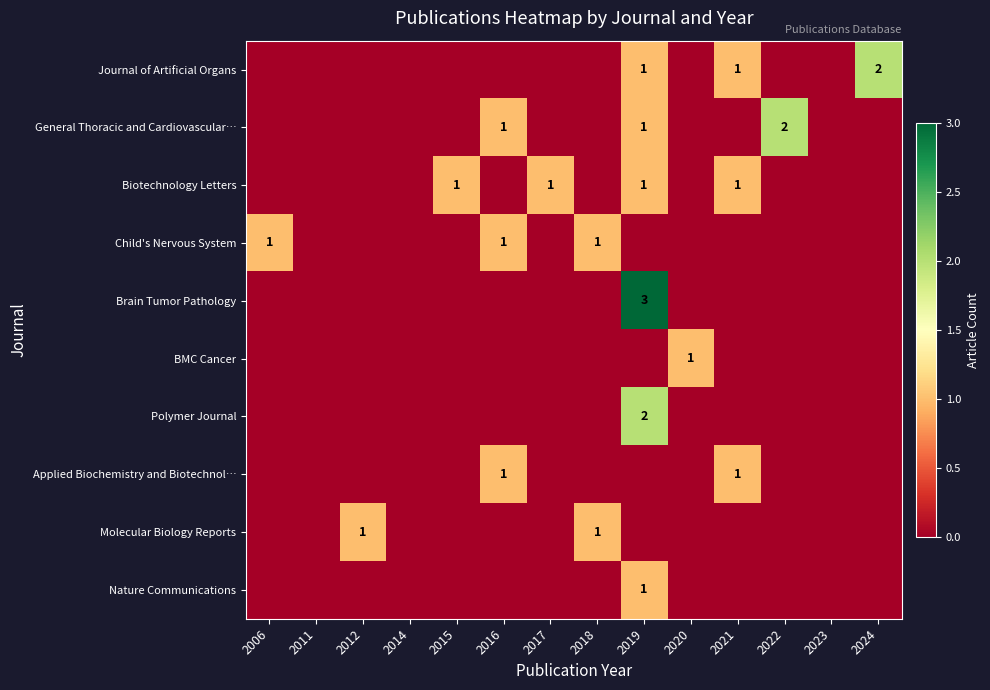

The value of Child's Nervous System at 2018 is 2. True or false?

False